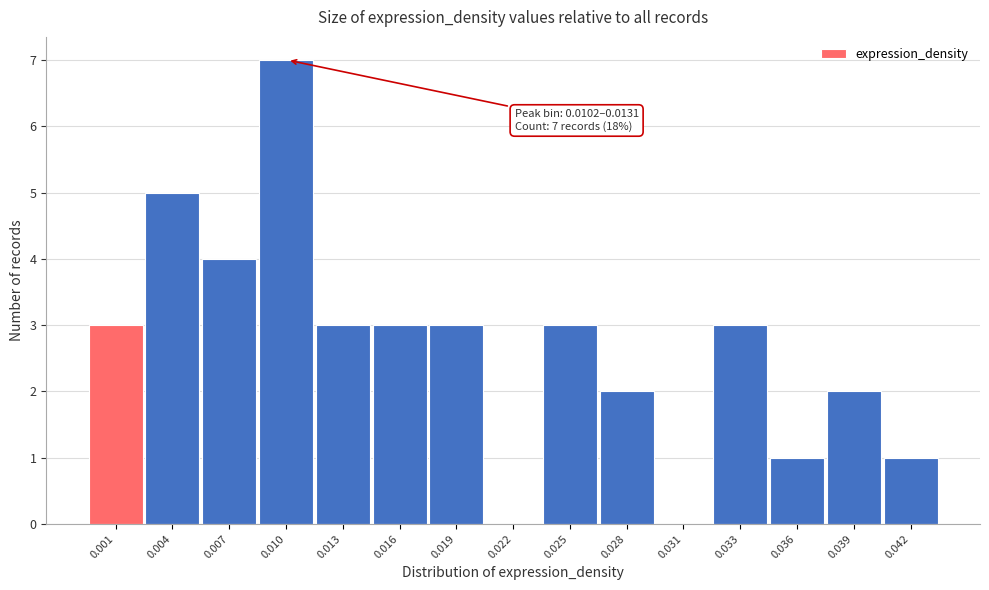

Reading right to left, extract all data points from this chart.

0.042=1	0.039=2	0.036=1	0.033=3	0.031=0	0.028=2	0.025=3	0.022=0	0.019=3	0.016=3	0.013=3	0.010=7	0.007=4	0.004=5	0.001=3